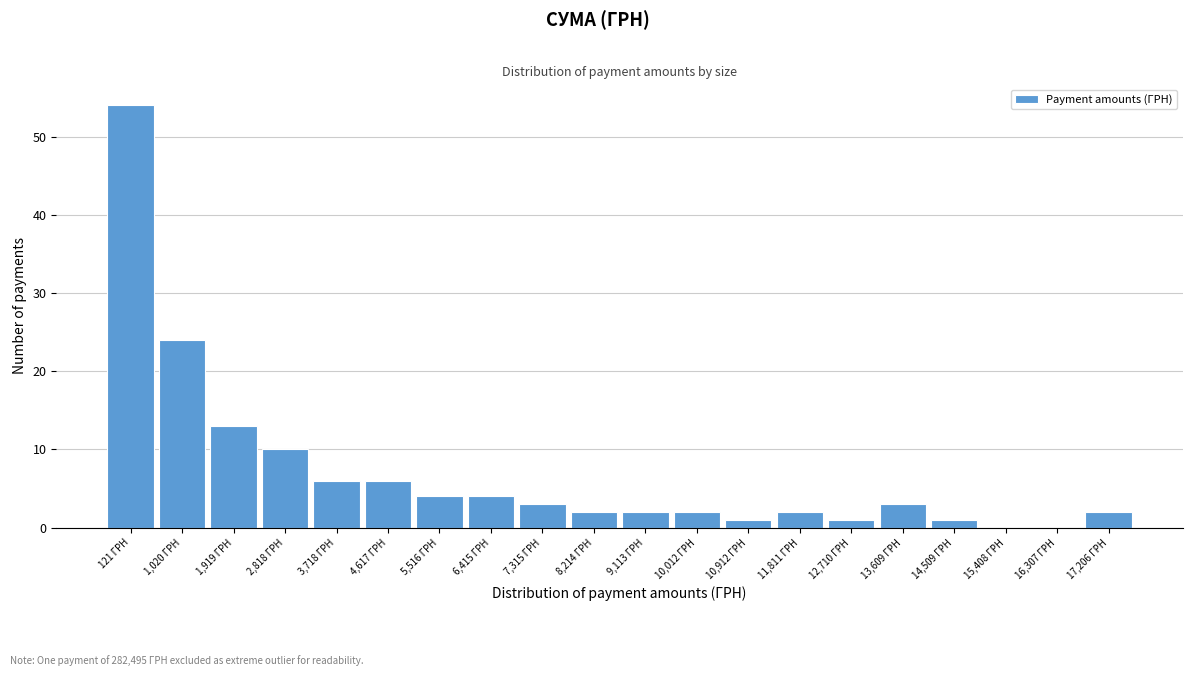

Reading left to right, extract all data points from this chart.

121 ГРН=54	1,020 ГРН=24	1,919 ГРН=13	2,818 ГРН=10	3,718 ГРН=6	4,617 ГРН=6	5,516 ГРН=4	6,415 ГРН=4	7,315 ГРН=3	8,214 ГРН=2	9,113 ГРН=2	10,012 ГРН=2	10,912 ГРН=1	11,811 ГРН=2	12,710 ГРН=1	13,609 ГРН=3	14,509 ГРН=1	15,408 ГРН=0	16,307 ГРН=0	17,206 ГРН=2